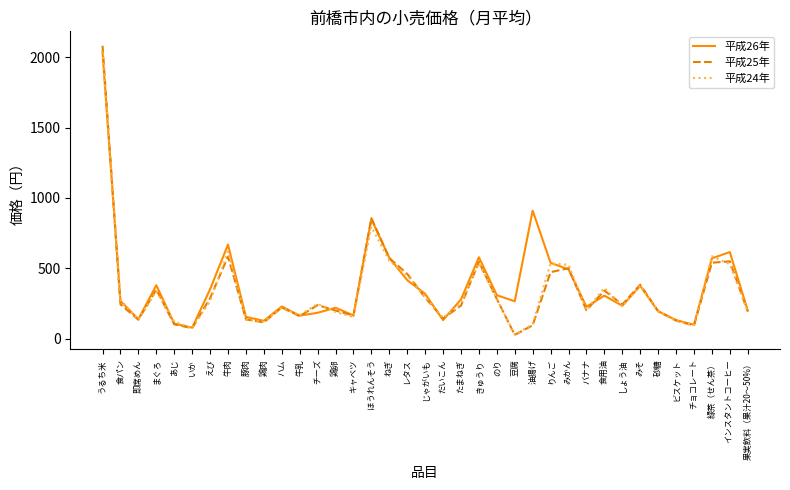

Which series has the widest spread of values?

平成25年